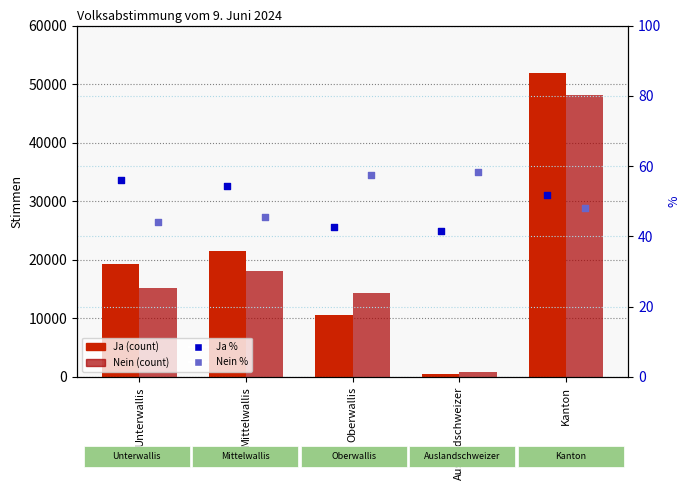

Which series has the widest spread of Y values?

Ja